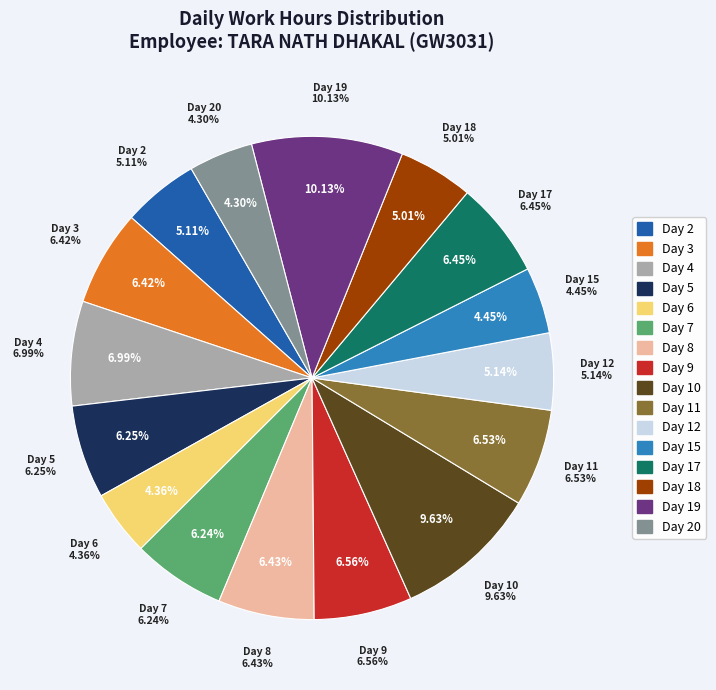

Is it true that Day 12 is 5% of the pie?

True